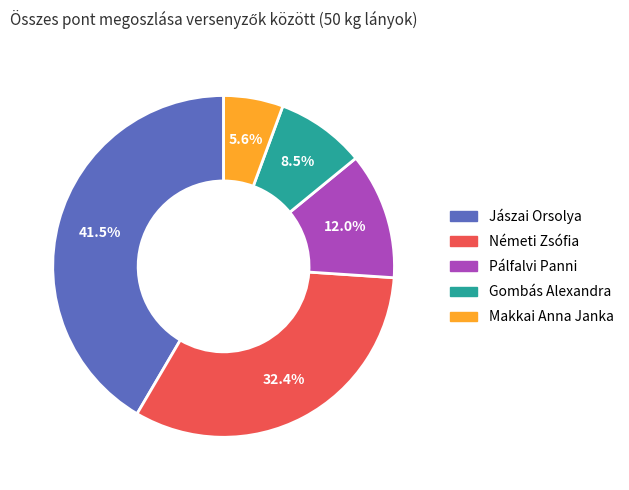

Count the number of slices in the pie.

5